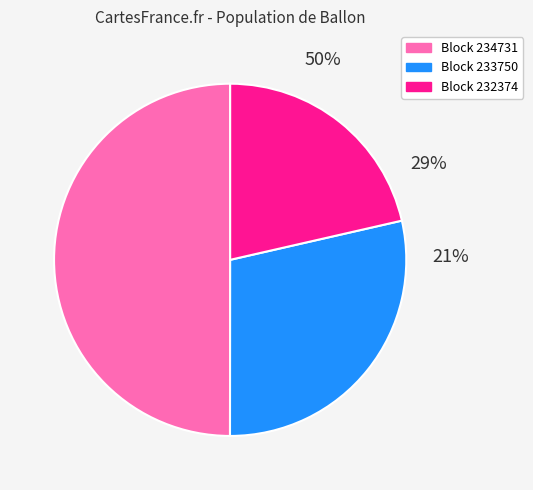

Which slice is the smallest?

232374